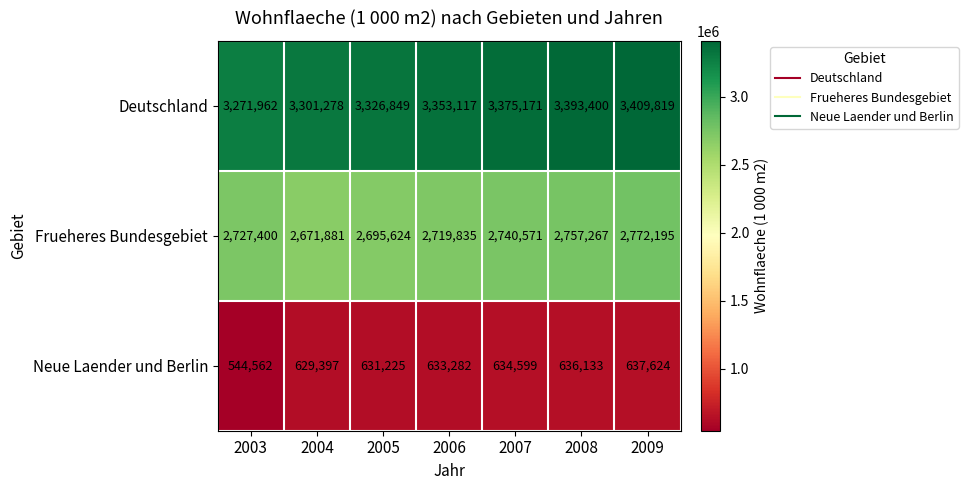

Is it true that Neue Laender und Berlin equals 631225 at 2005?

True